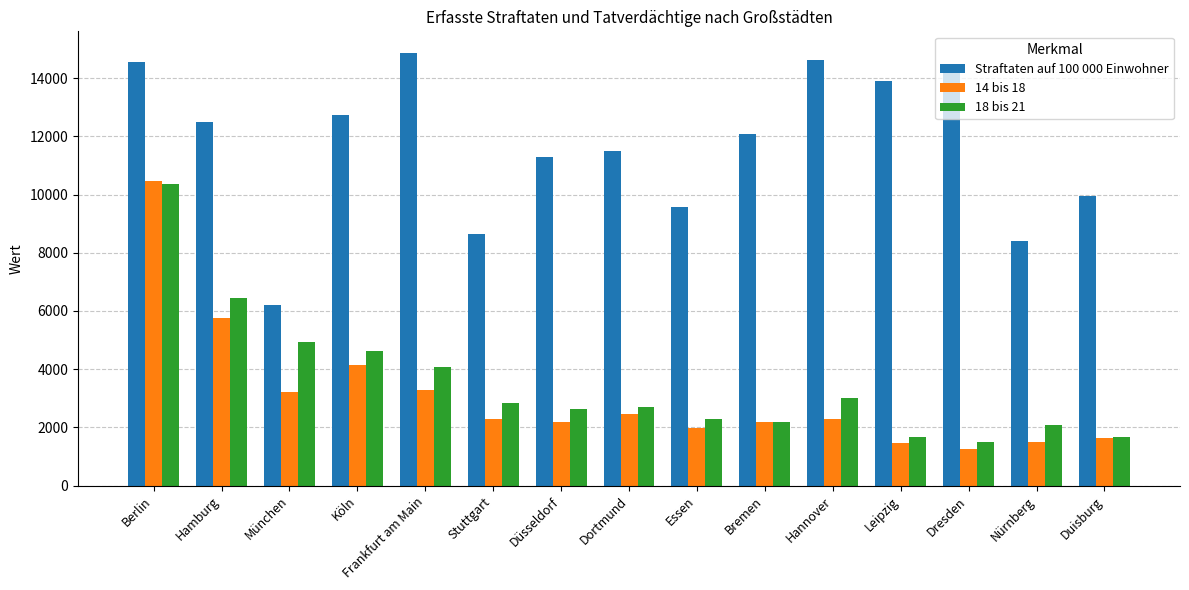

What is the sum of the 14 bis 18 values at Stuttgart and Düsseldorf?

4457